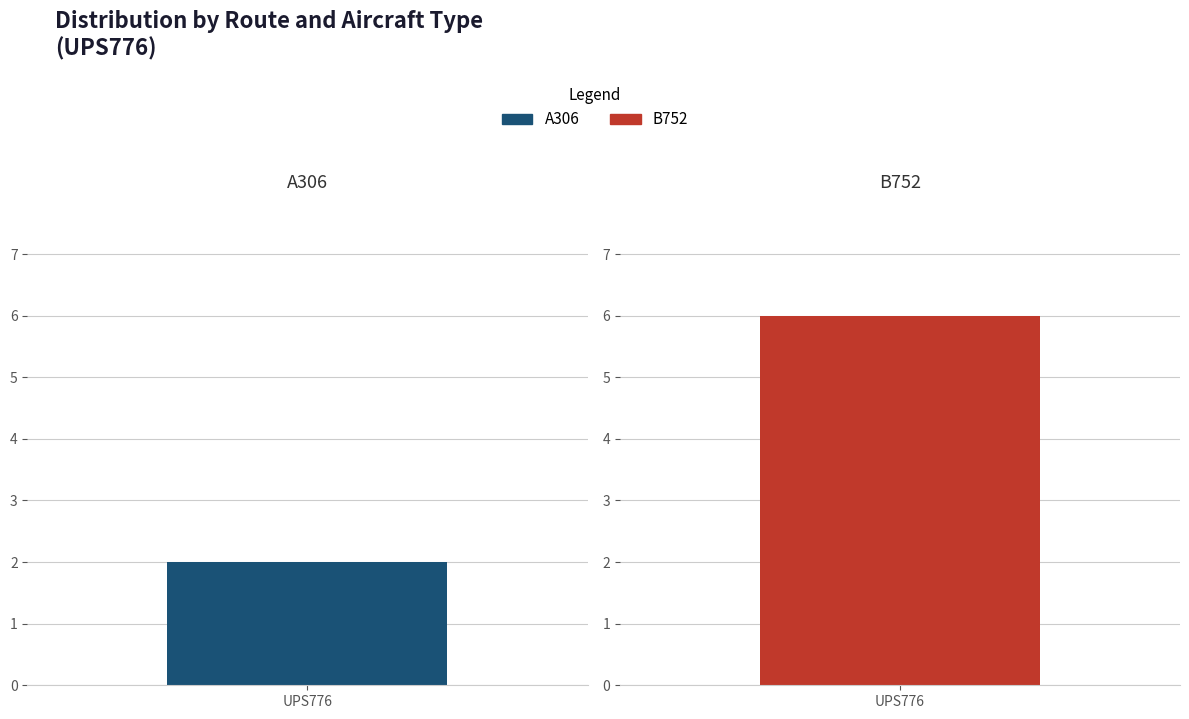

Is the value of A306 at 5 greater than the value of B752 at 1?

No